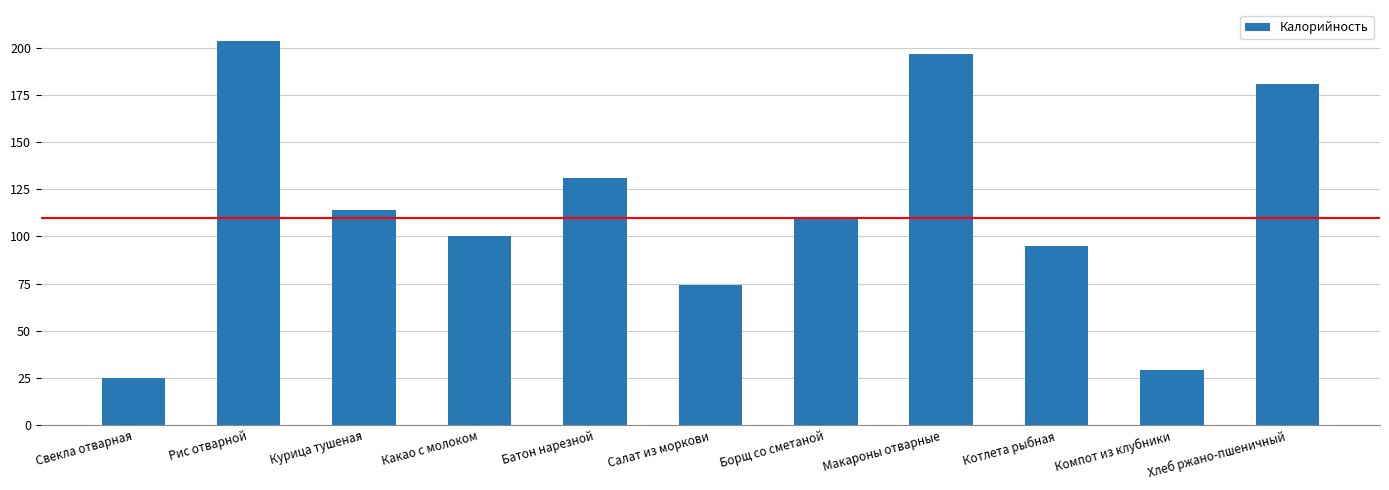

At which category does the chart reach its peak across all series?

Рис отварной